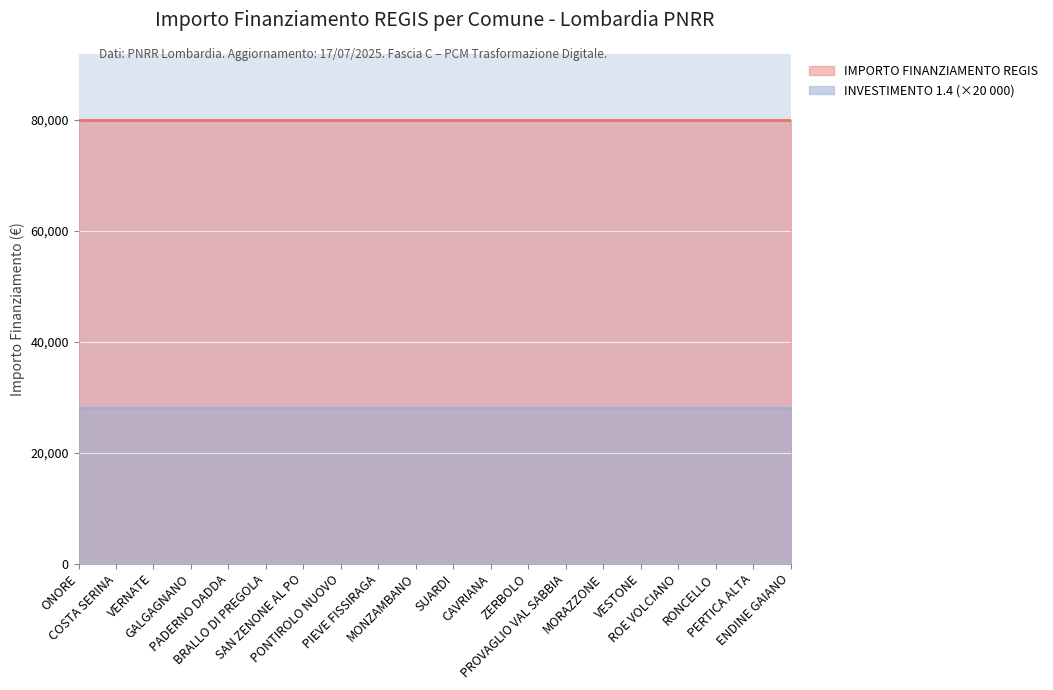

Reading left to right, extract all data points from this chart.

IMPORTO FINANZIAMENTO REGIS: 79922.0	79922.0	79922.0	79922.0	79922.0	79922.0	79922.0	79922.0	79922.0	79922.0	79922.0	79922.0	79922.0	79922.0	79922.0	79922.0	79922.0	79922.0	79922.0	79922.0
INVESTIMENTO (scaled): 1.4	1.4	1.4	1.4	1.4	1.4	1.4	1.4	1.4	1.4	1.4	1.4	1.4	1.4	1.4	1.4	1.4	1.4	1.4	1.4